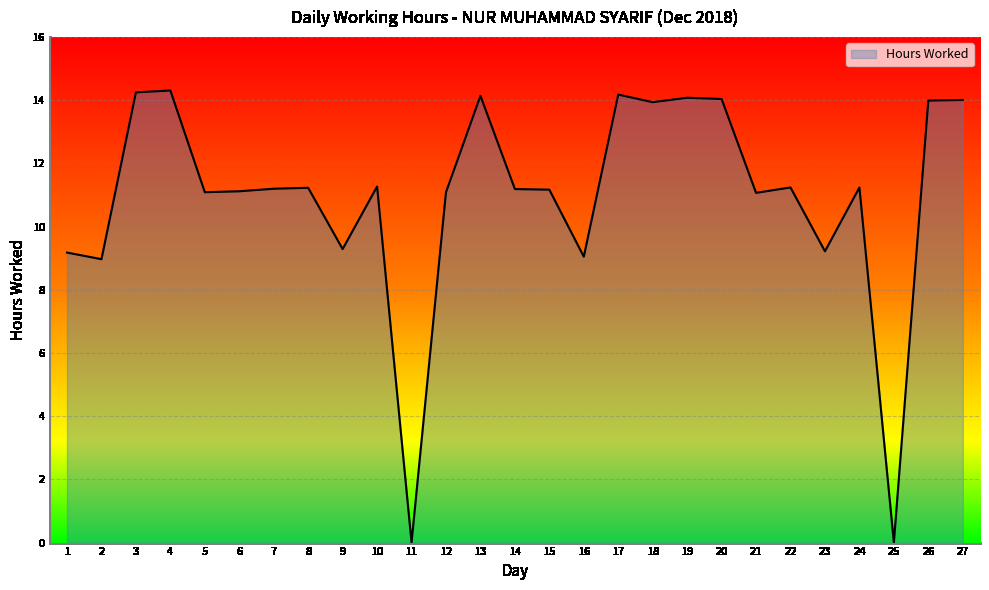

Approximately how many times larger is the value at 14 compared to 7?

1.0